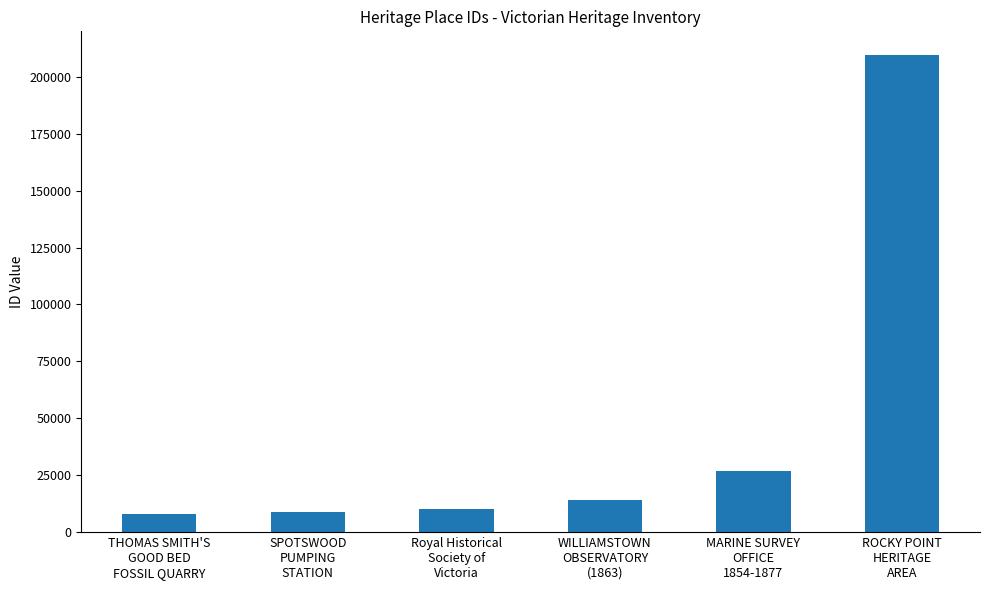

What is the difference between the maximum and minimum values?

201379